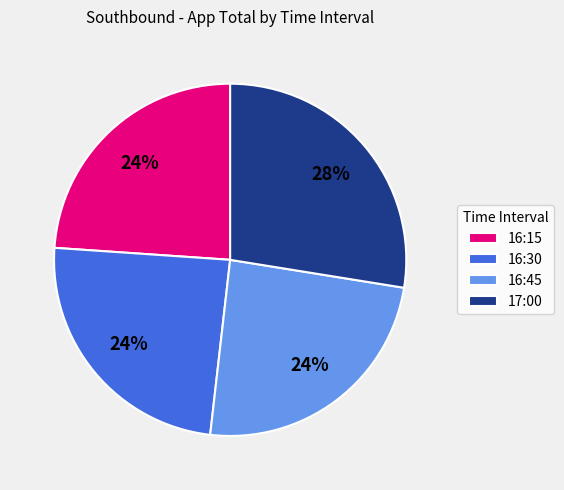

The 16:45 slice represents 24% of the pie. True or false?

True